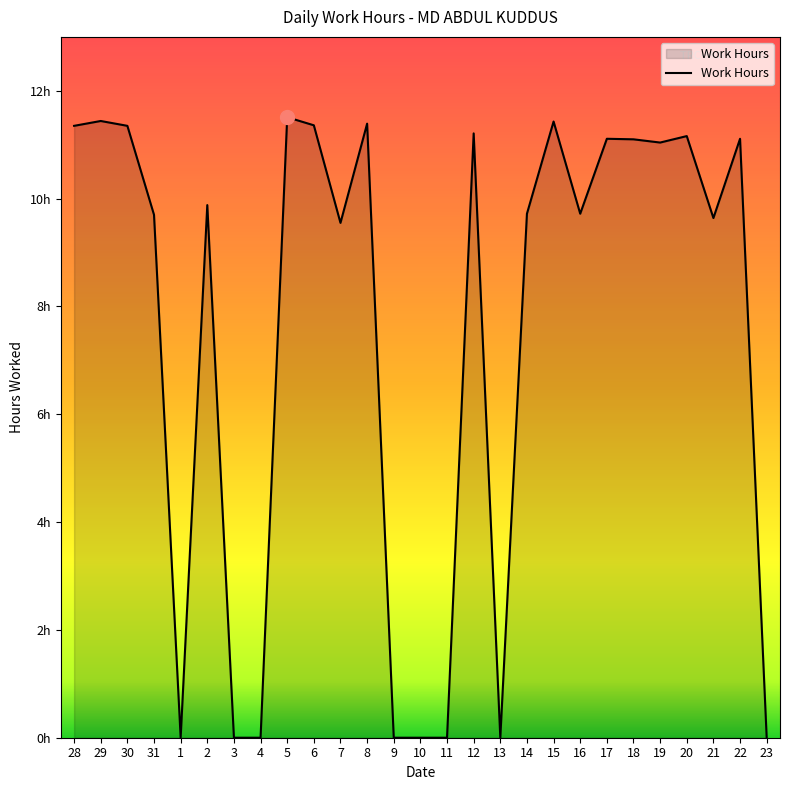

Is this an area chart (filled region under the line)?

Yes